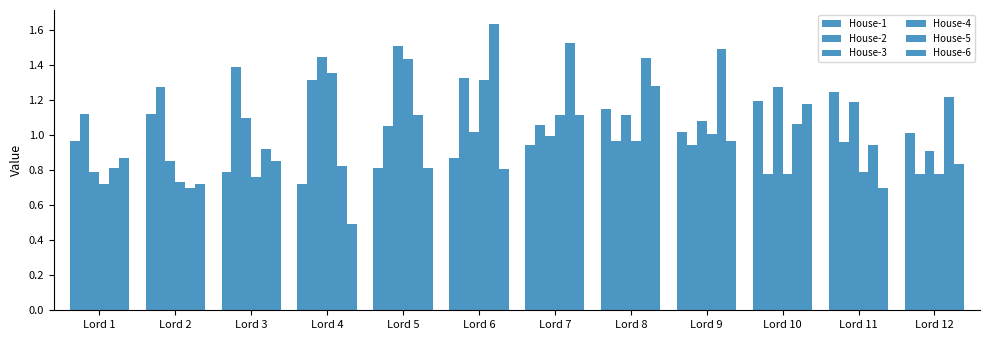

List the series in order of their peak value, lowest first.

House-1, House-6, House-2, House-4, House-3, House-5